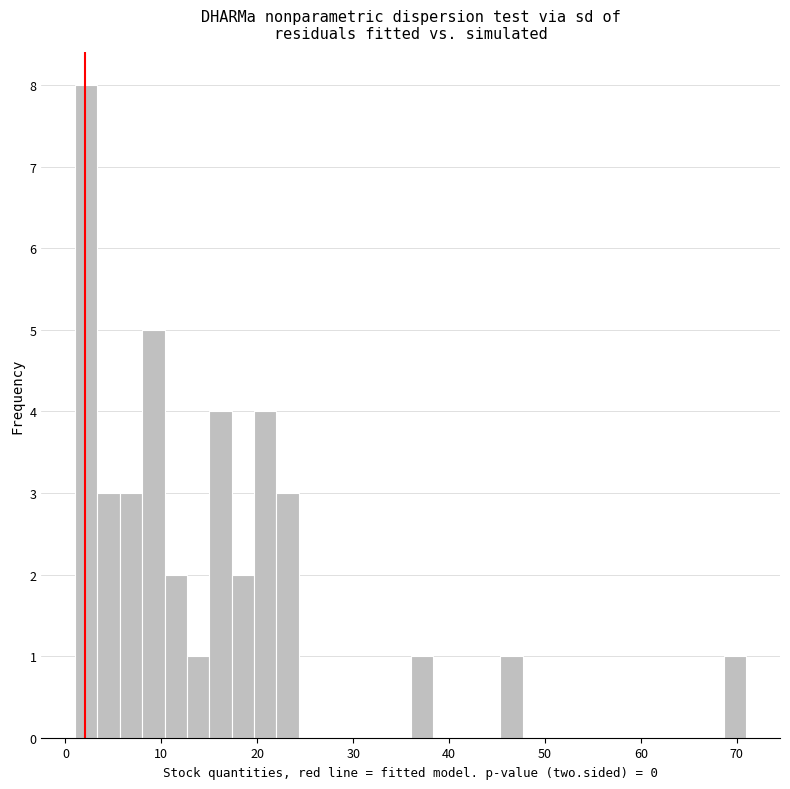

Around what value on the x-axis is the tallest bar? Give the approximate position of its centre, as read against the axis.

2